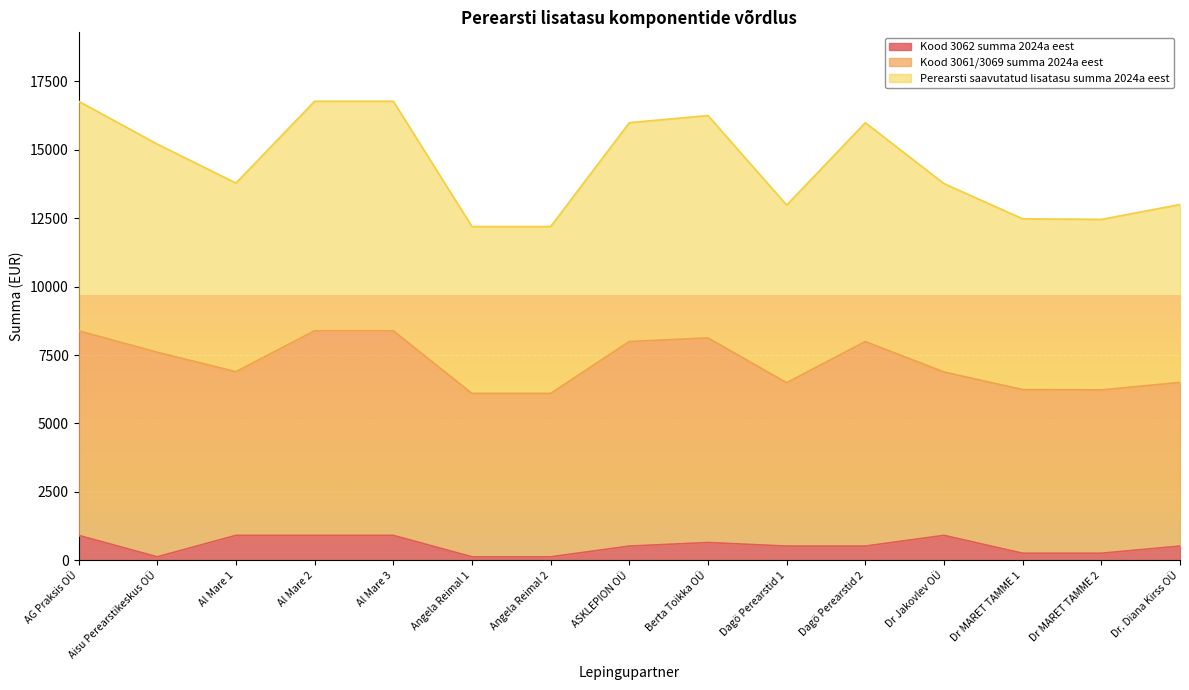

Is it true that Kood 3062 summa 2024a eest equals 522.5 at ASKLEPION OÜ?

True